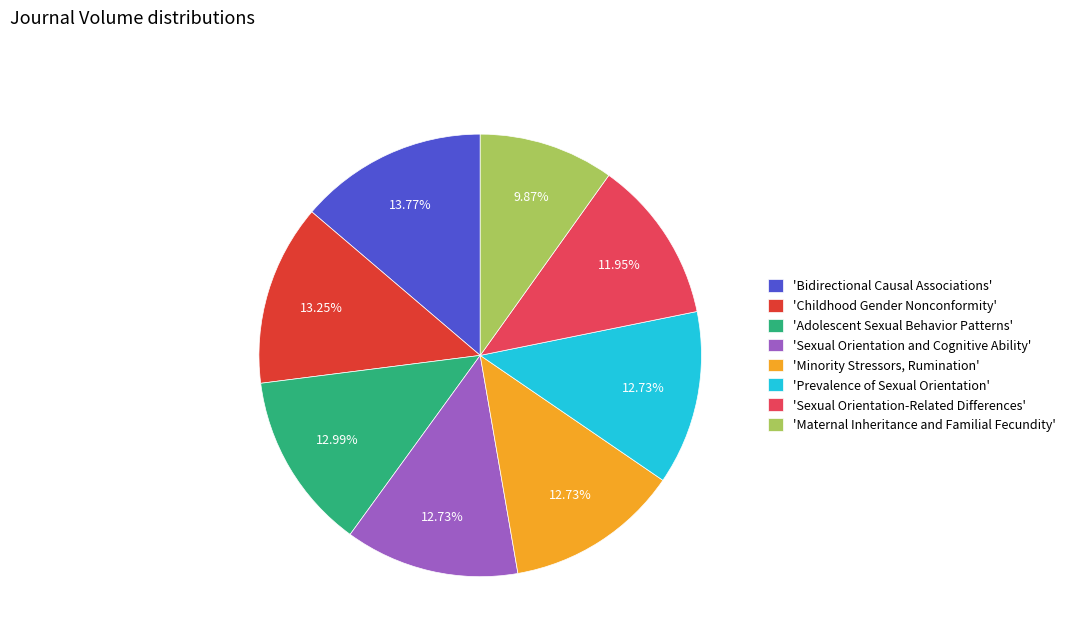

Count the number of slices in the pie.

8